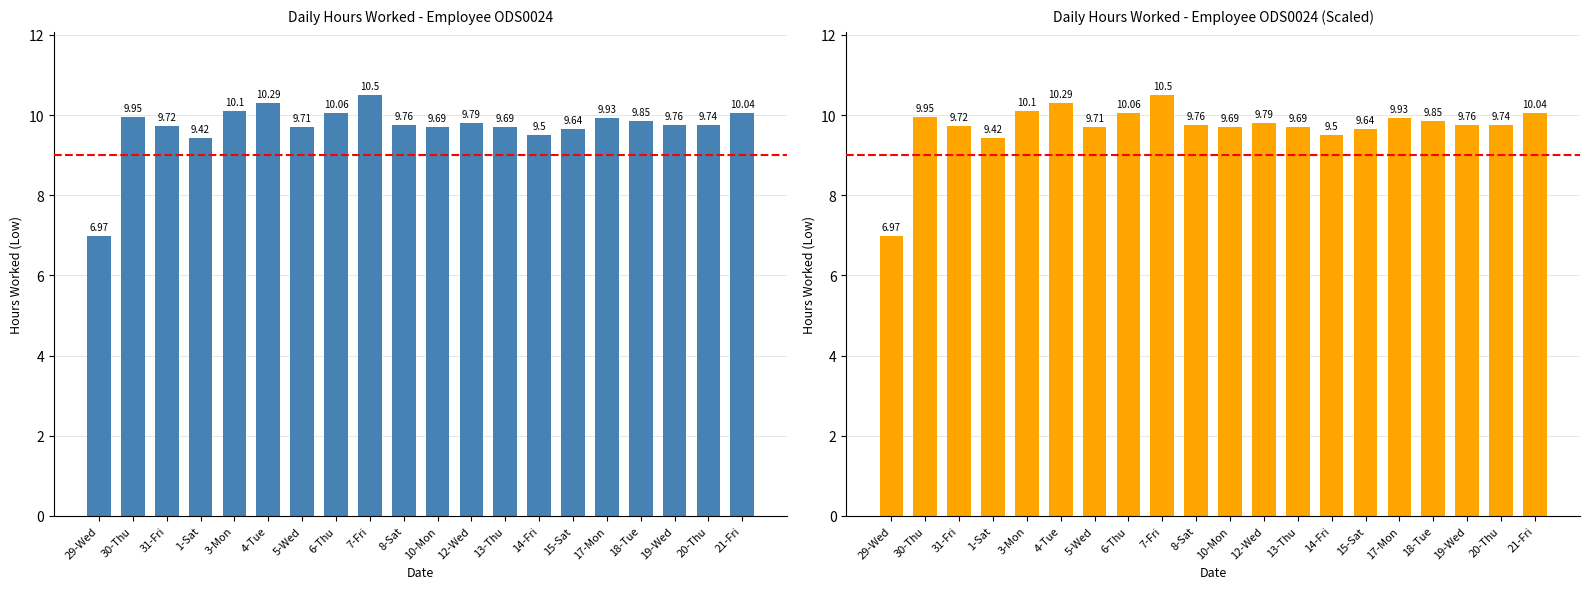

Between 29-Wed and 10-Mon, which is larger?

10-Mon